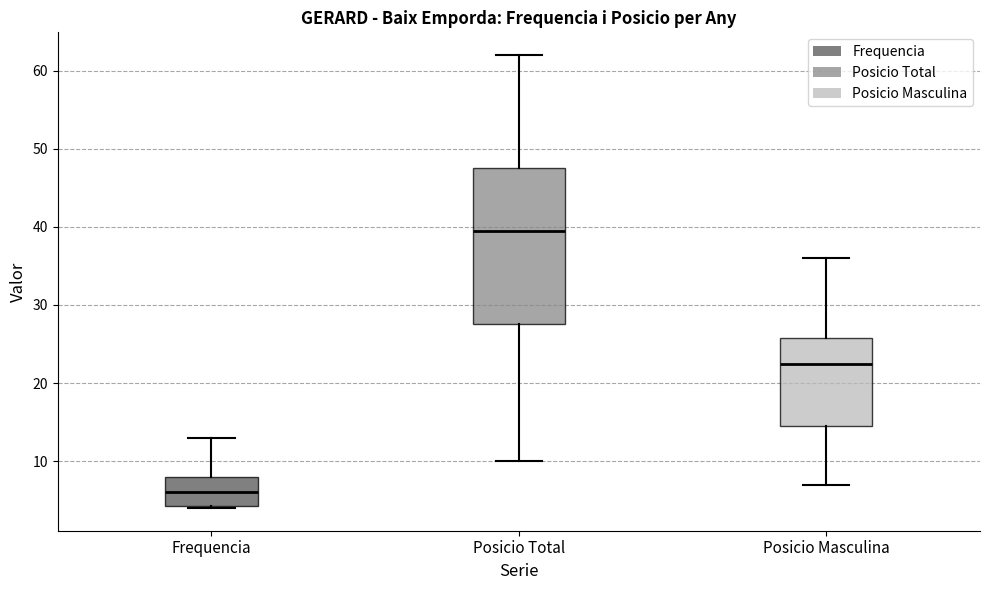

Reading left to right, read every box against the y-axis: the position of its median line, the range the box covers, and the ends of its whiskers. The values are not printed on the chart, so give them approximately, as read against the axis.

Frequencia: median 6, box 4 to 8, whiskers 4 to 13
Posicio Total: median 40, box 28 to 48, whiskers 10 to 62
Posicio Masculina: median 23, box 15 to 26, whiskers 7 to 36